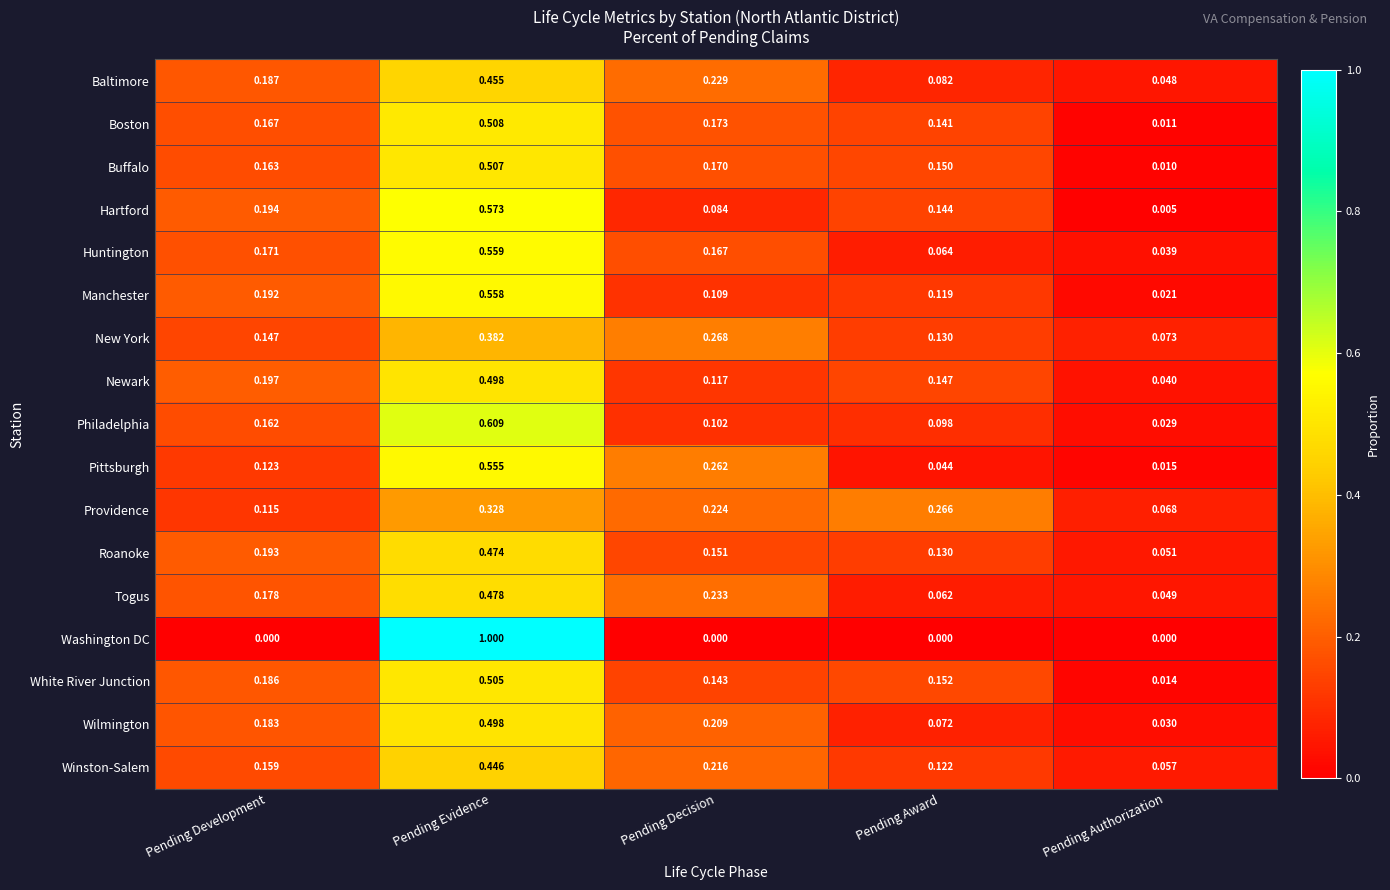

Where is Manchester nearest to the value 0?

Pending Authorization